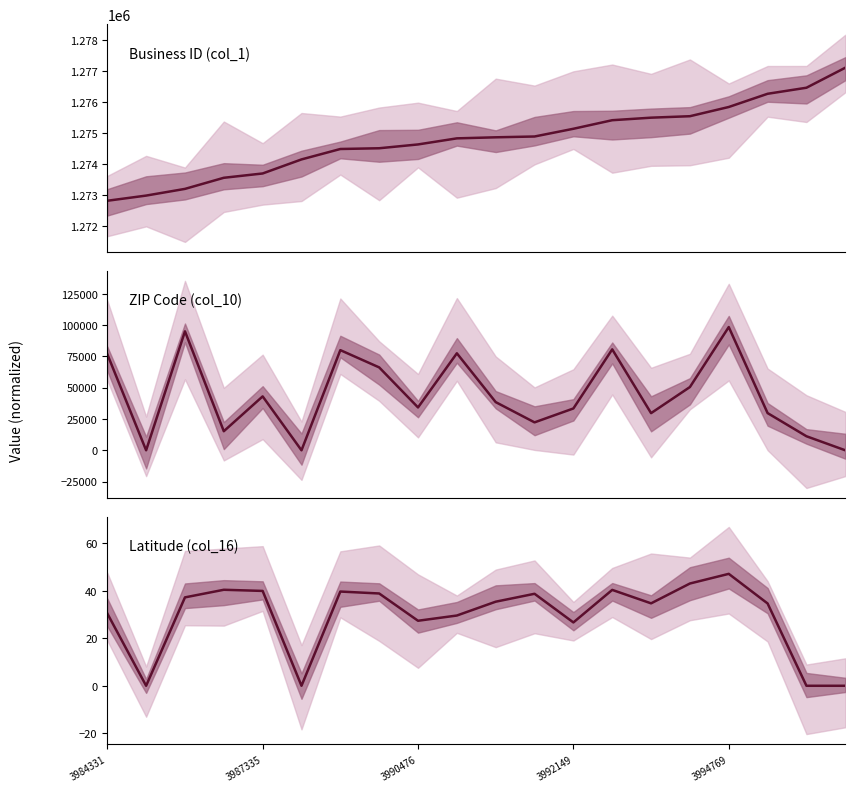

Reading left to right, what are all the values shown in this chart?

Business ID (col_1): 1272826.0	1272993.0	1273209.0	1273567.0	1273706.0	1274159.0	1274495.0	1274519.0	1274642.0	1274838.0	1274872.0	1274898.0	1275147.0	1275423.0	1275505.0	1275552.0	1275849.0	1276275.0	1276470.0	1277115.0
ZIP Code (col_10): 76849.0	0.0	95032.0	15235.0	43062.0	0.0	80012.0	66223.0	34243.0	77478.0	38483.0	22306.0	33413.0	80631.0	29673.0	50528.0	98445.0	29720.0	11218.0	0.0
Latitude (col_16): 30.5	0.0	37.2	40.4	40.0	0.0	39.7	38.9	27.4	29.6	35.4	38.8	26.7	40.4	34.7	43.1	47.2	34.7	0.0	0.0